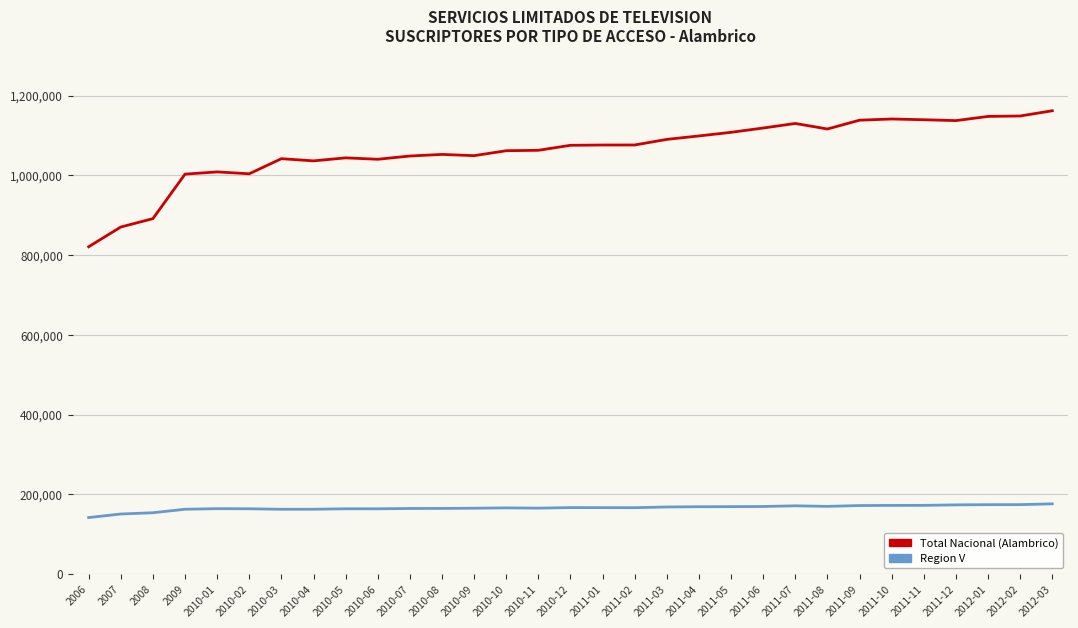

What is the difference between the Total Nacional (Alambrico) values at 2010-09 and 2012-01?

98475